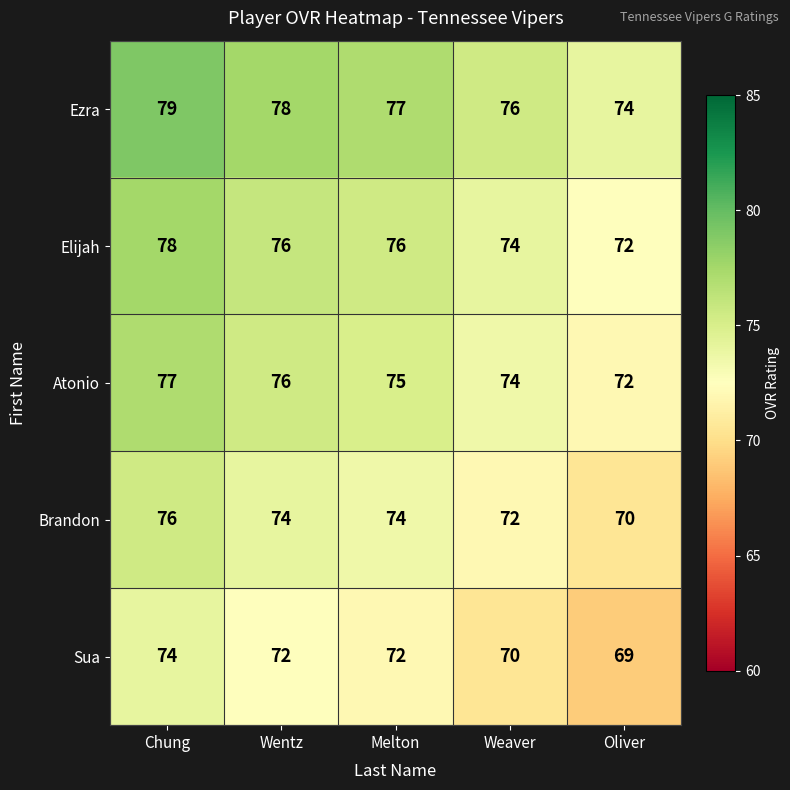

Is it true that Ezra equals 48 at Wentz?

False